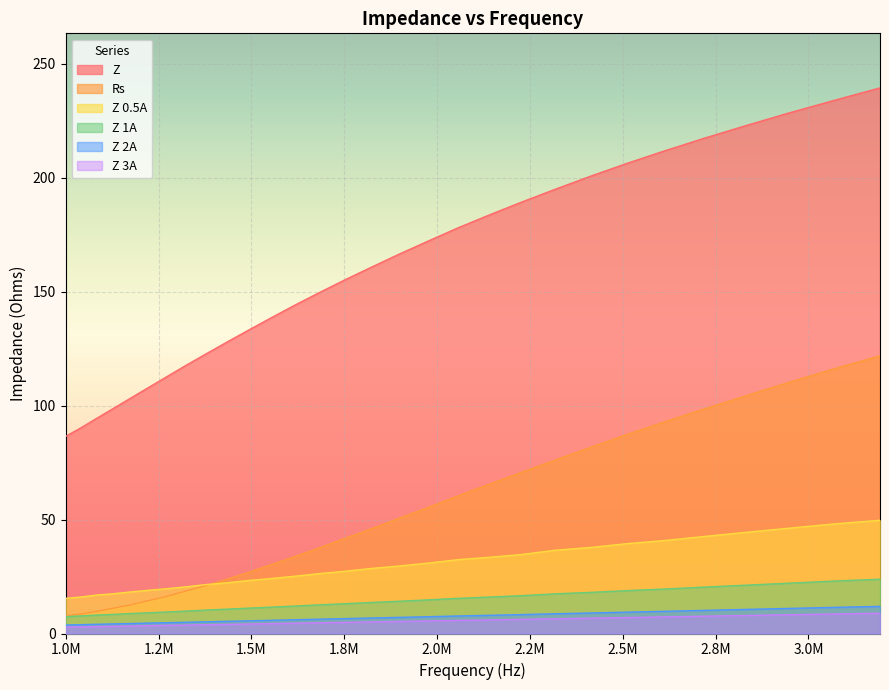

Reading right to left, extract all data points from this chart.

Z: 239.4	233.8	228.4	222.8	217.3	211.8	206.3	200.6	194.9	189.2	183.6	177.9	172.1	166.4	160.7	155.1	149.6	144.0	138.5	133.1	127.8	122.6	117.6	112.6	107.8	103.2	98.7	94.4	90.2	86.5
Rs: 121.8	116.0	110.2	104.3	98.6	92.9	87.3	81.6	76.1	70.7	65.5	60.3	55.3	50.6	46.0	41.7	37.6	33.8	30.2	26.9	23.8	21.0	18.6	16.3	14.4	12.5	11.1	9.7	8.5	7.8
Z 0.5A: 49.7	48.1	46.2	44.4	42.6	40.8	39.4	37.7	36.5	34.7	33.4	32.4	30.9	29.6	28.6	27.3	26.3	25.1	24.1	23.3	22.3	21.5	20.5	19.6	19.0	18.2	17.4	16.9	16.0	15.4
Z 1A: 23.8	23.0	22.1	21.2	20.4	19.5	18.8	18.0	17.4	16.6	16.0	15.4	14.8	14.2	13.6	13.1	12.6	12.0	11.6	11.1	10.7	10.3	9.8	9.4	9.1	8.7	8.4	8.1	7.7	7.4
Z 2A: 11.9	11.5	11.0	10.6	10.2	9.8	9.4	9.0	8.7	8.3	8.0	7.7	7.4	7.1	6.8	6.5	6.3	6.0	5.8	5.6	5.4	5.1	4.9	4.7	4.6	4.4	4.2	4.0	3.9	3.7
Z 3A: 8.9	8.6	8.2	7.9	7.6	7.3	7.0	6.7	6.5	6.2	6.0	5.7	5.5	5.3	5.1	4.9	4.7	4.5	4.3	4.2	4.0	3.9	3.7	3.6	3.4	3.3	3.2	3.0	2.9	2.8